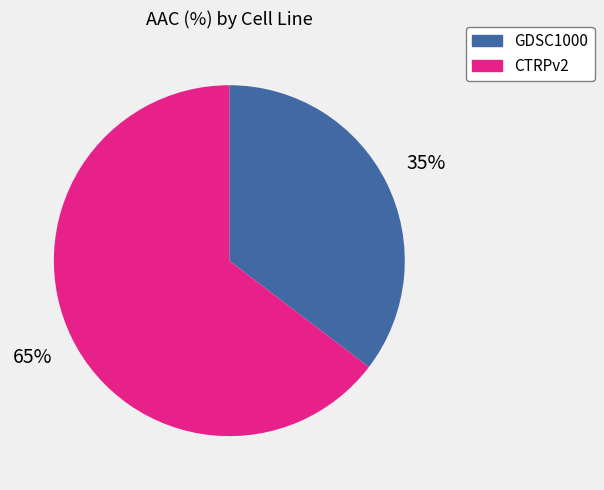

What is the majority slice?

CTRPv2